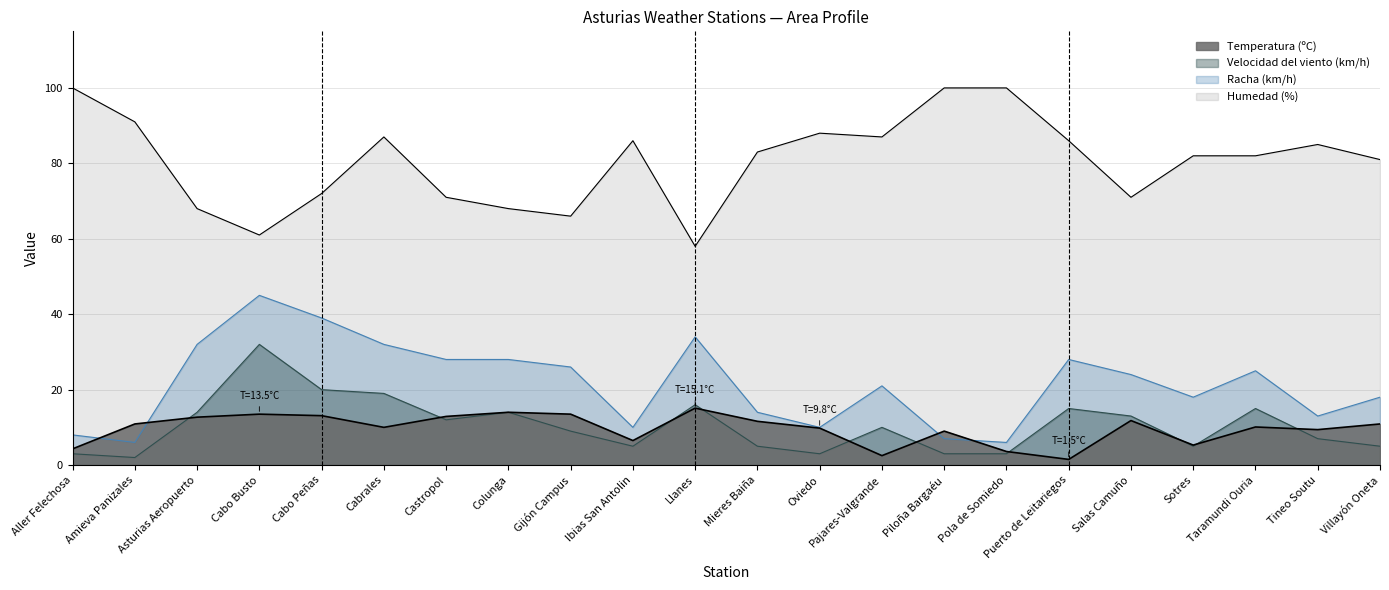

Where does the Racha (km/h) series first go above 24?

Asturias Aeropuerto